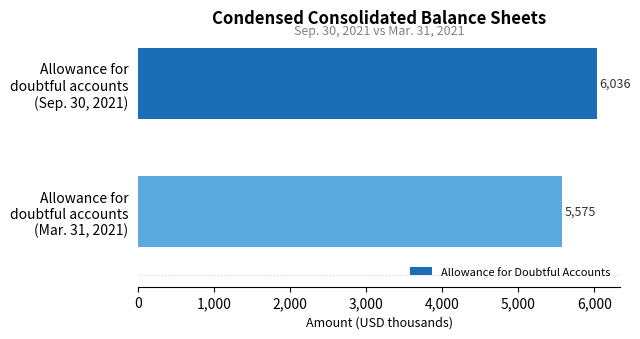

What is the greatest value displayed?

6036